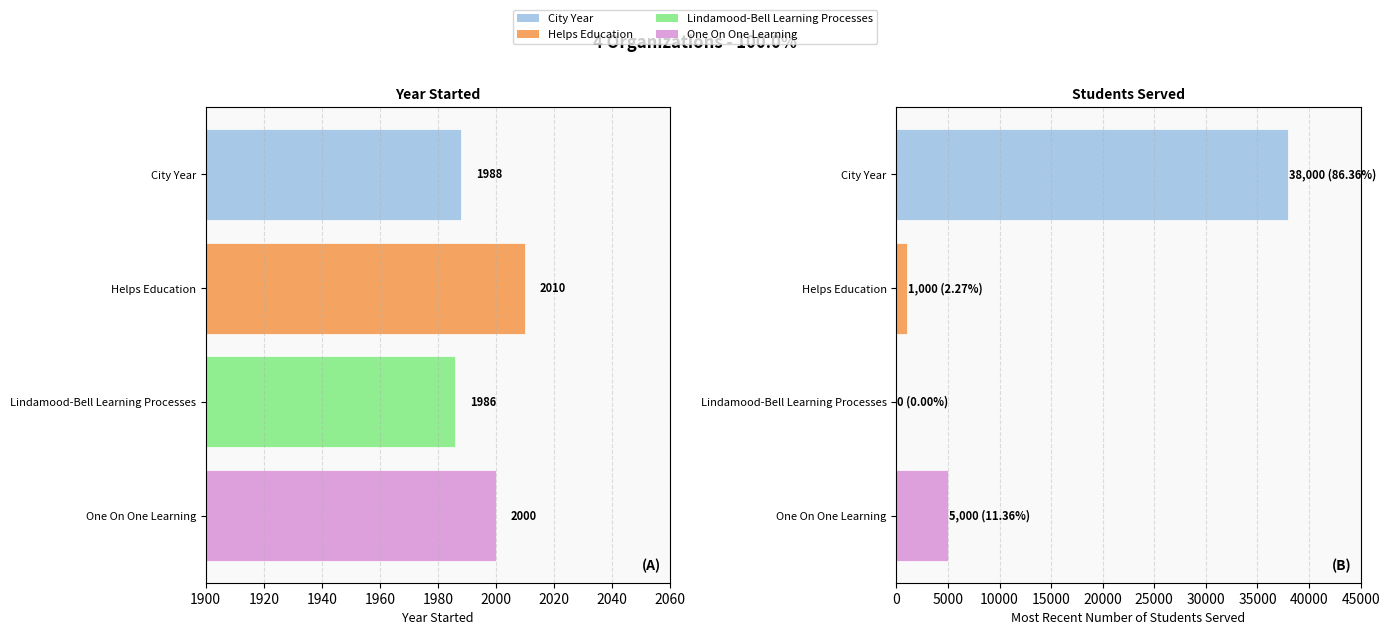

Which series has the largest range (max minus min)?

Most recent number of students served